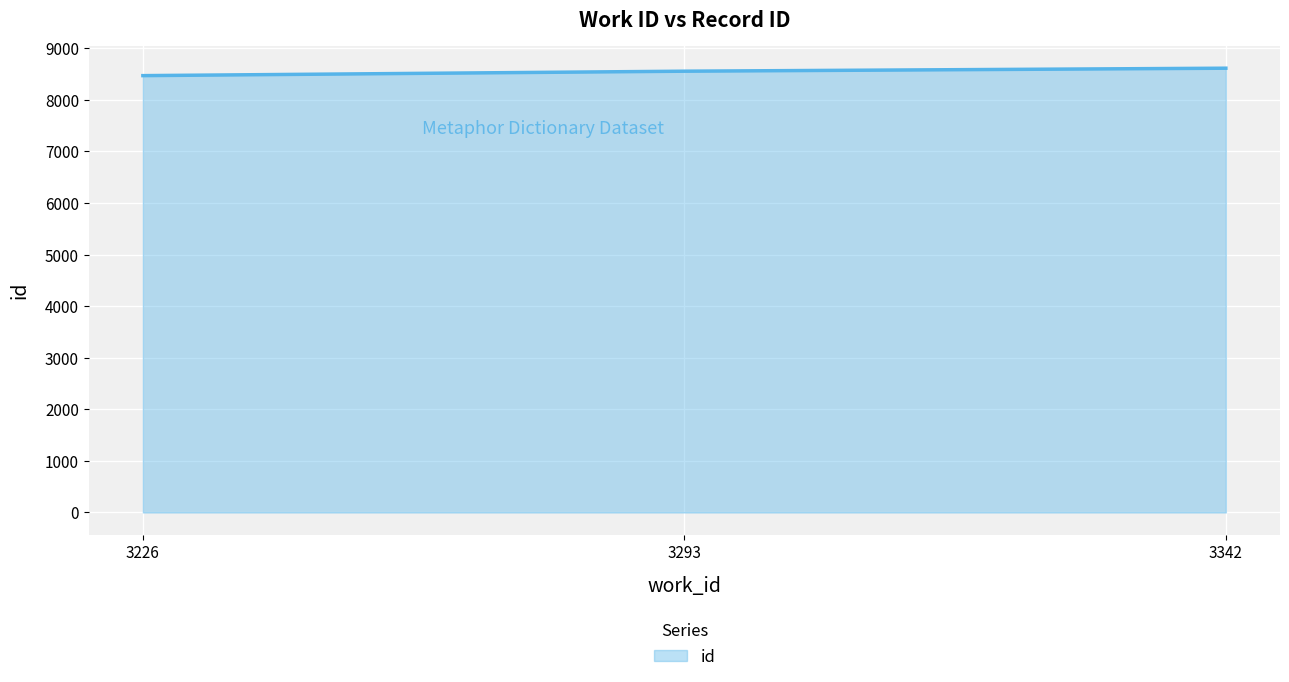

Which has a higher value, 3342 or 3226?

3342